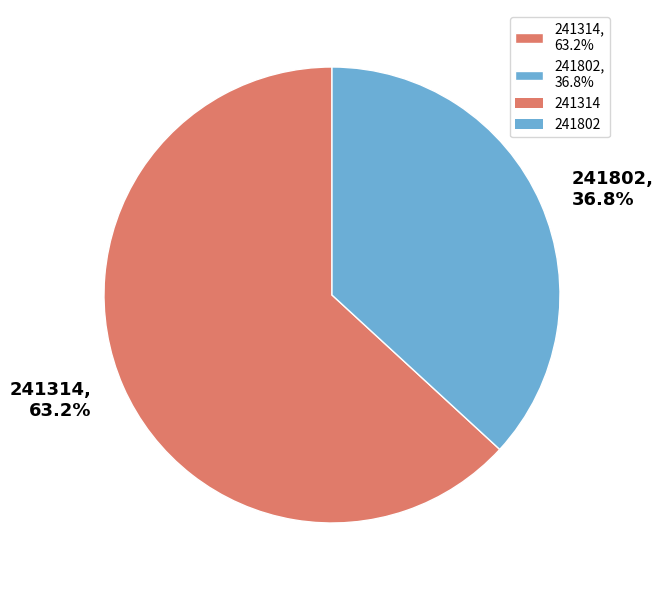

Does 241314 represent more than half of the total?

Yes